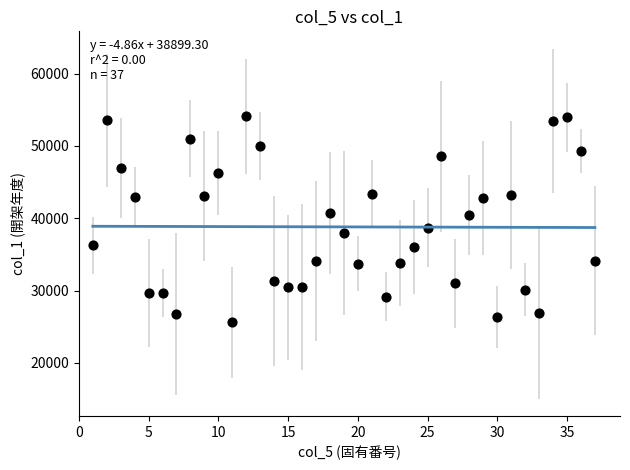

What is the range of X values (max minus min)?

36.0